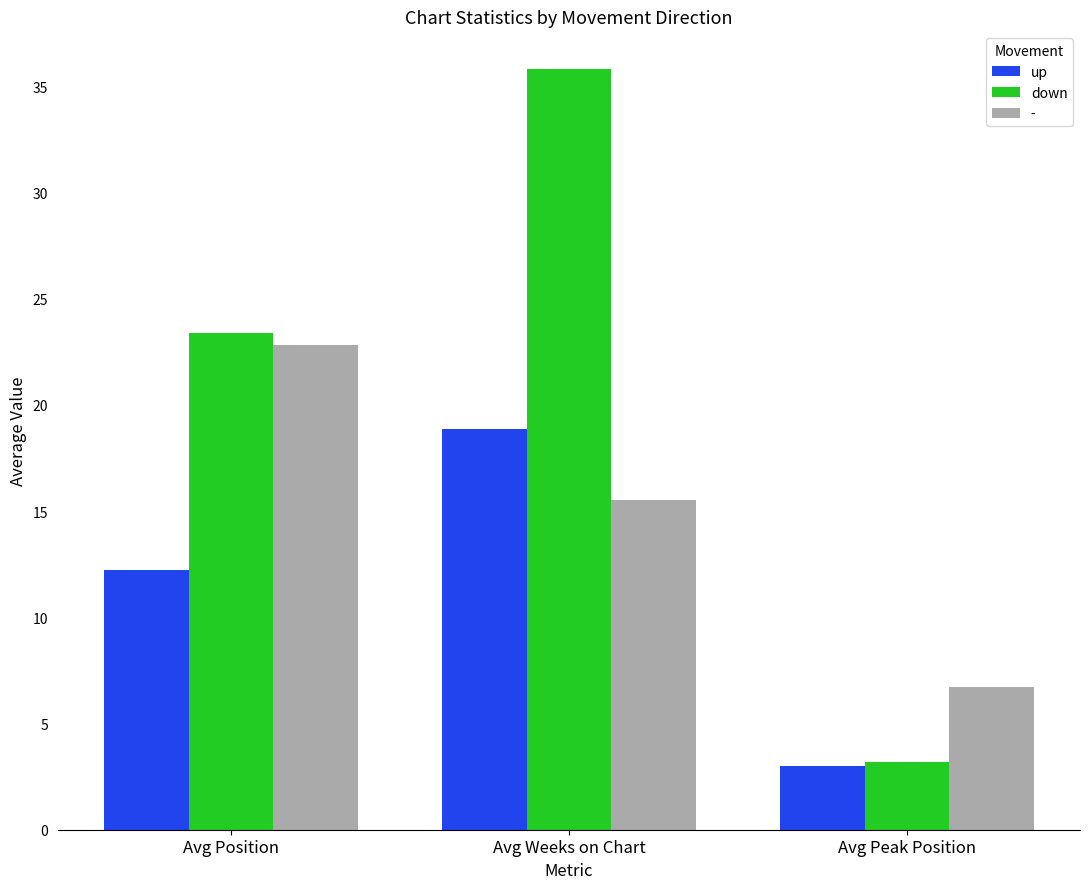

Count the number of categories in the chart.

3